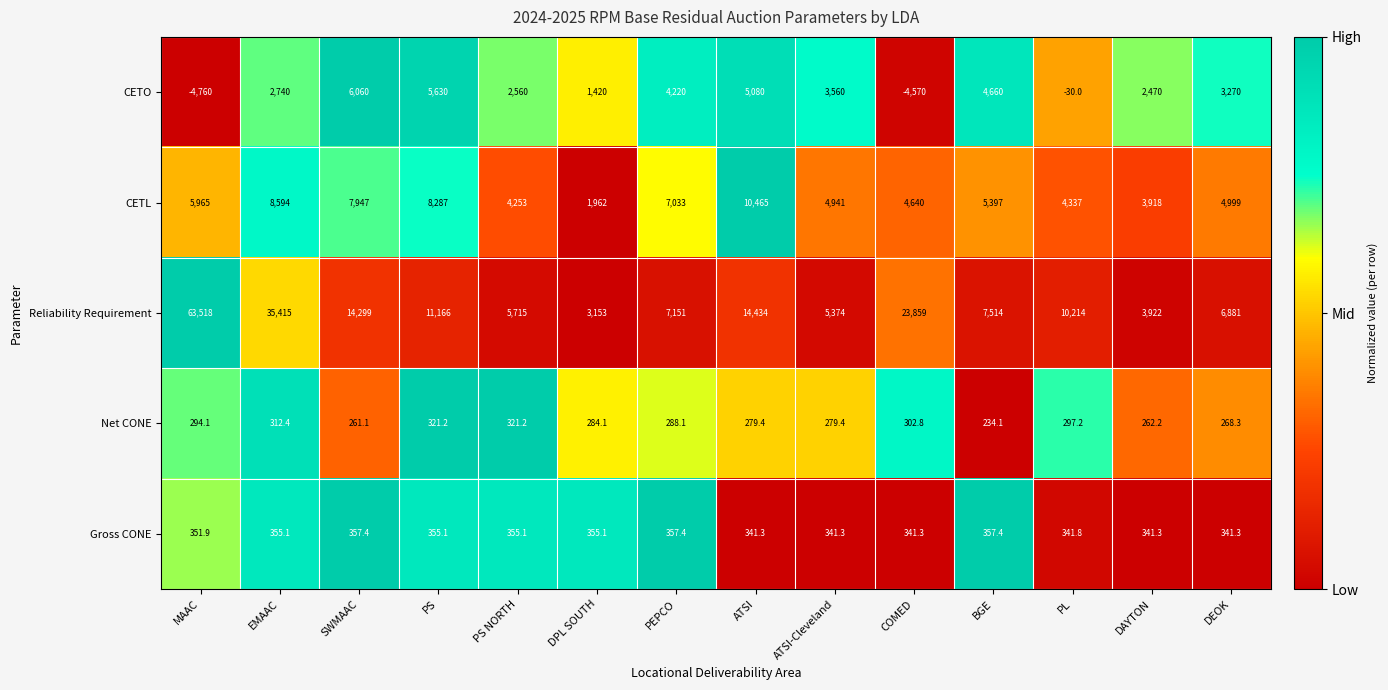

What is the difference between the maximum and minimum values in the Gross CONE series?

16.1